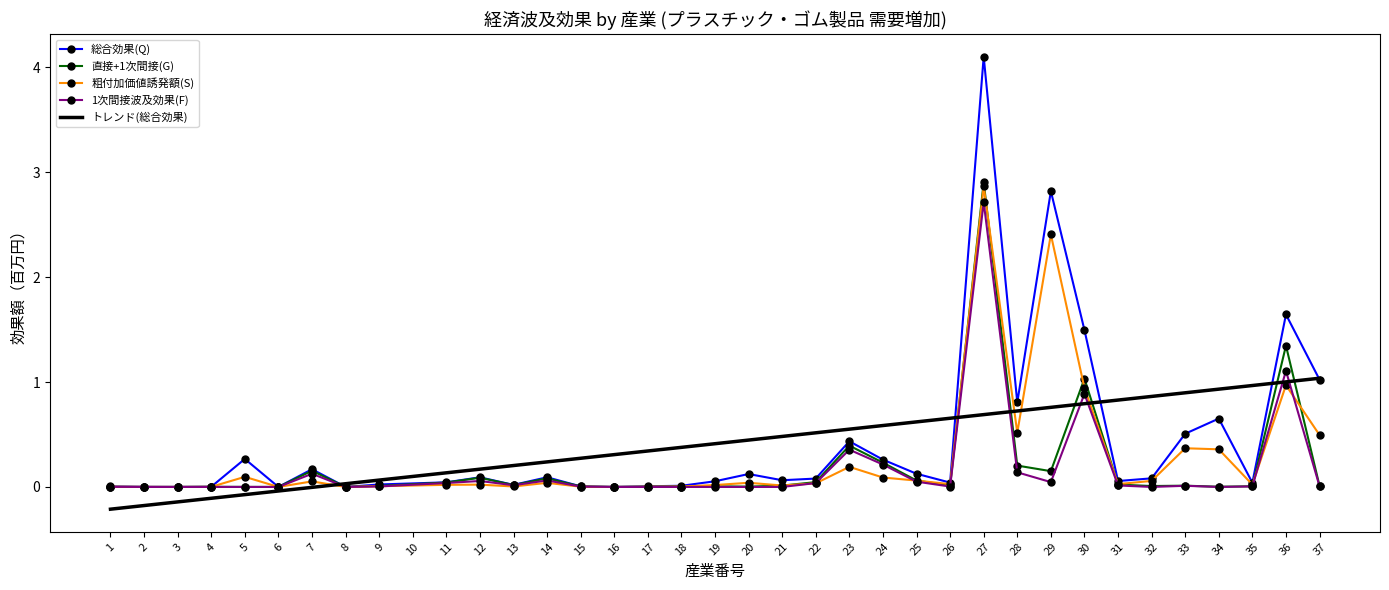

How many categories are shown in the chart?

36